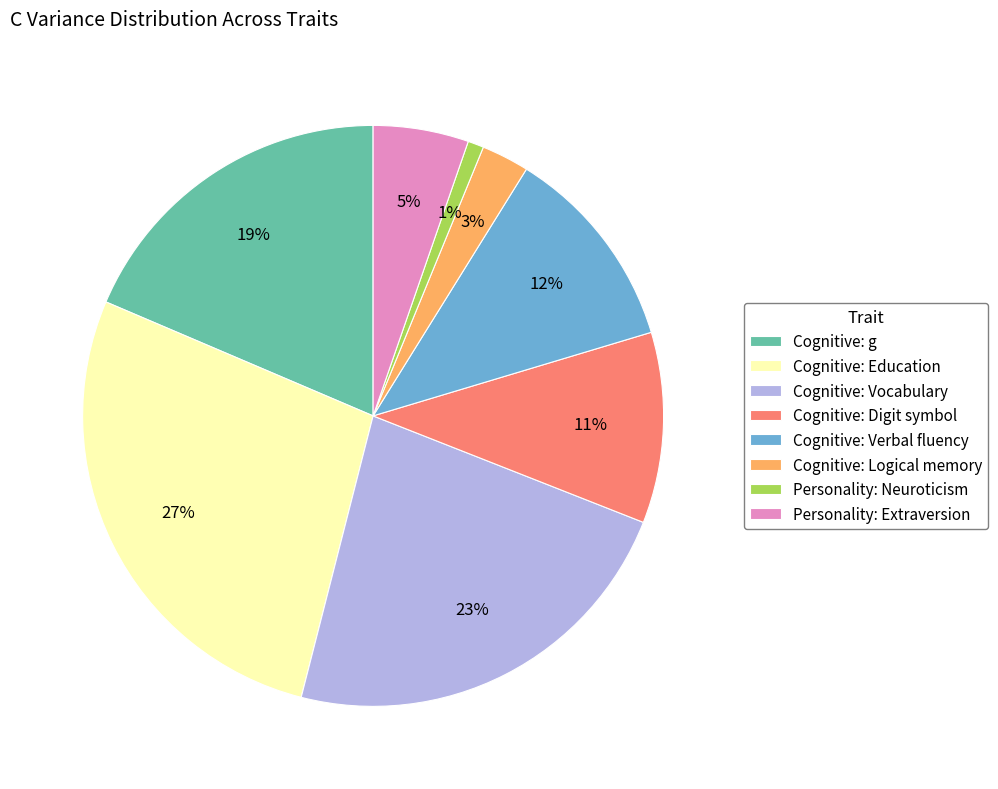

Does Cognitive: Vocabulary represent more than half of the total?

No